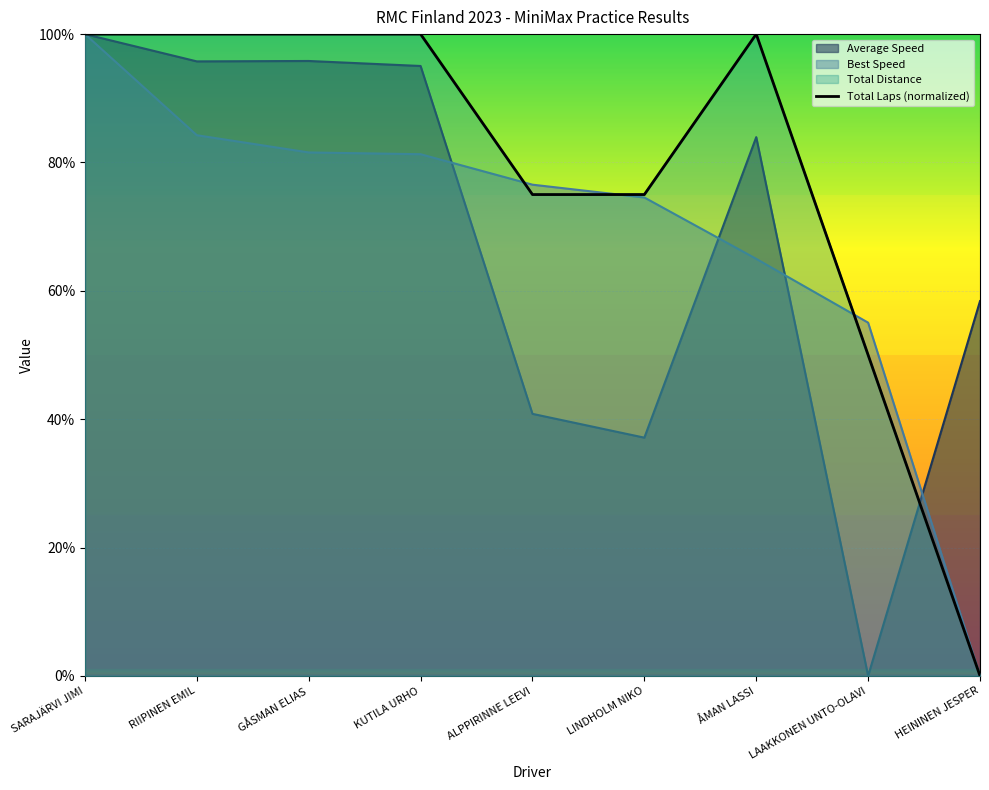

Does the chart display data point markers on the line(s)?

No